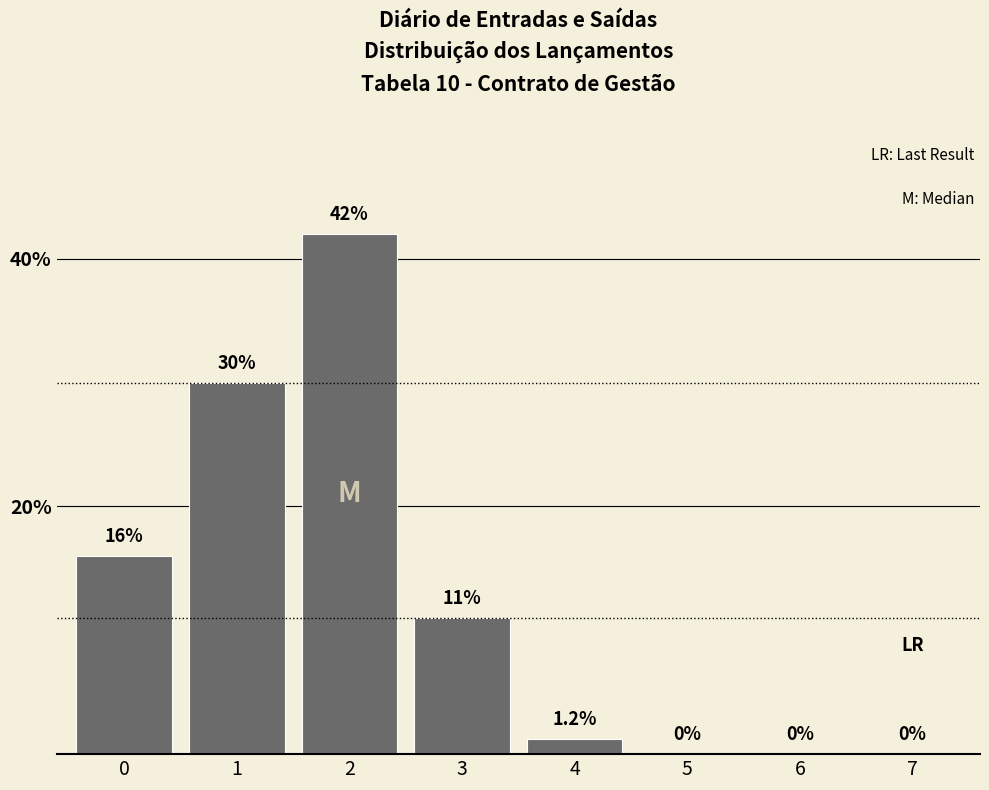

Reading left to right, extract all data points from this chart.

0=16.0	1=30.0	2=42.0	3=11.0	4=1.2	5=0.0	6=0.0	7=0.0